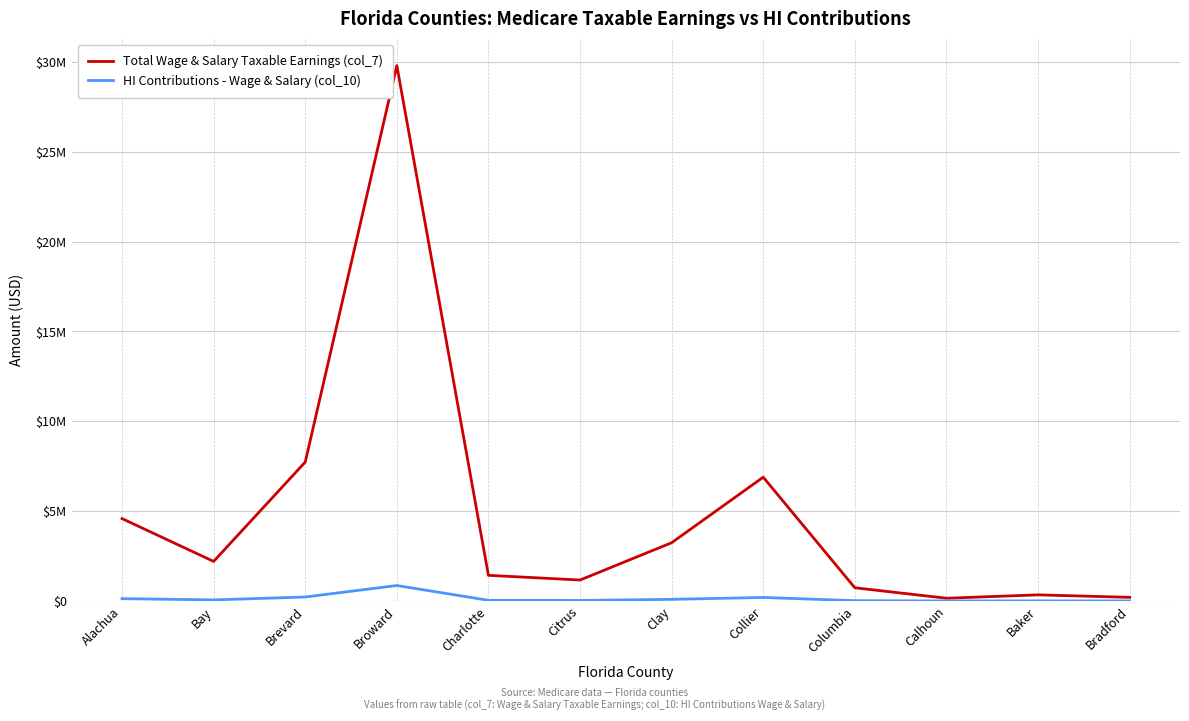

The HI Contributions - Wage & Salary (col_10) series shows 21406 at Columbia. True or false?

True